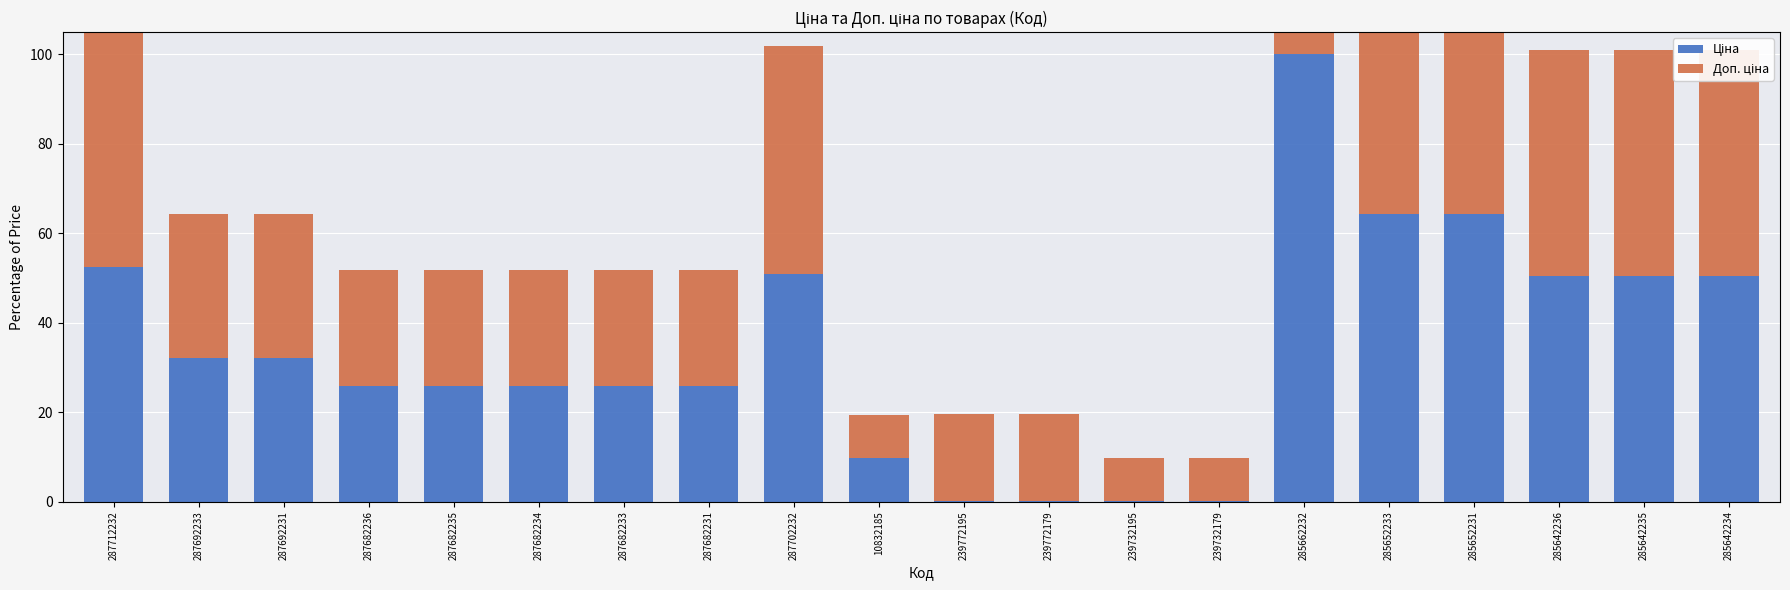

True or false: Доп. ціна has a value of 14.7 at 239732195.

False